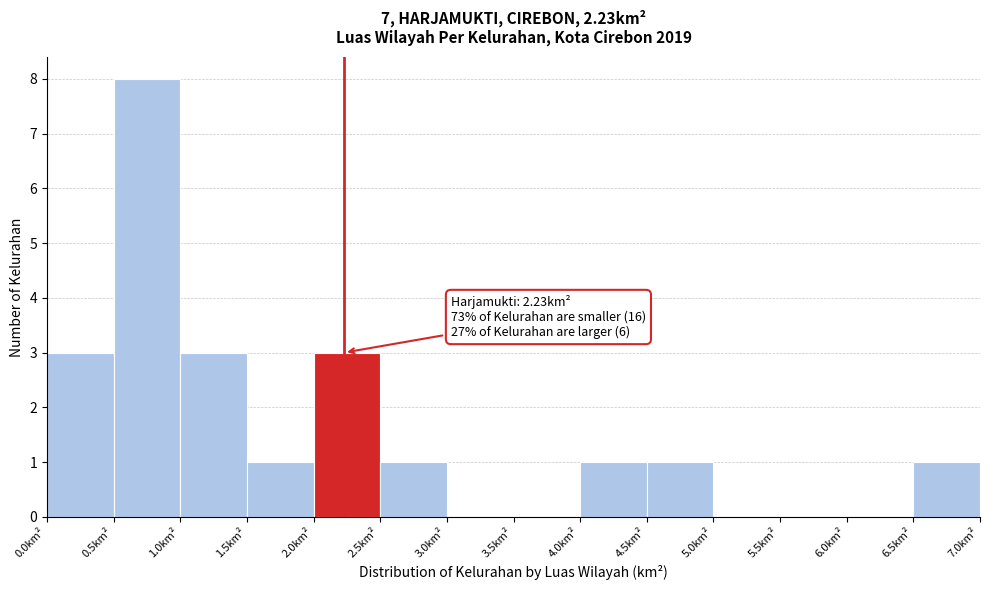

Over which range of the x-axis is the bar tallest?

0.5 to 1.0